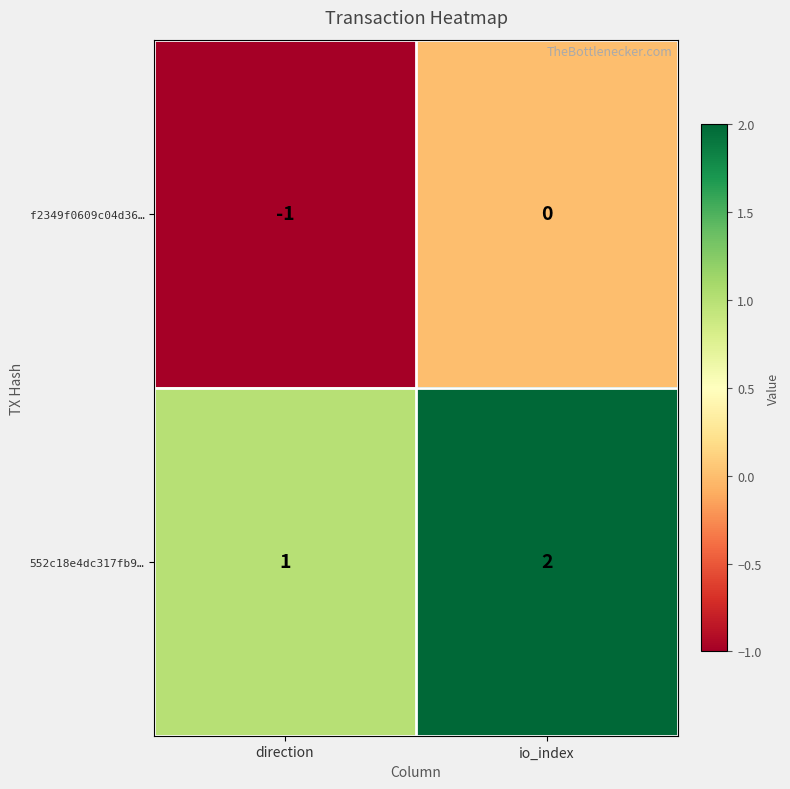

Which label corresponds to the smallest value in the chart?

direction